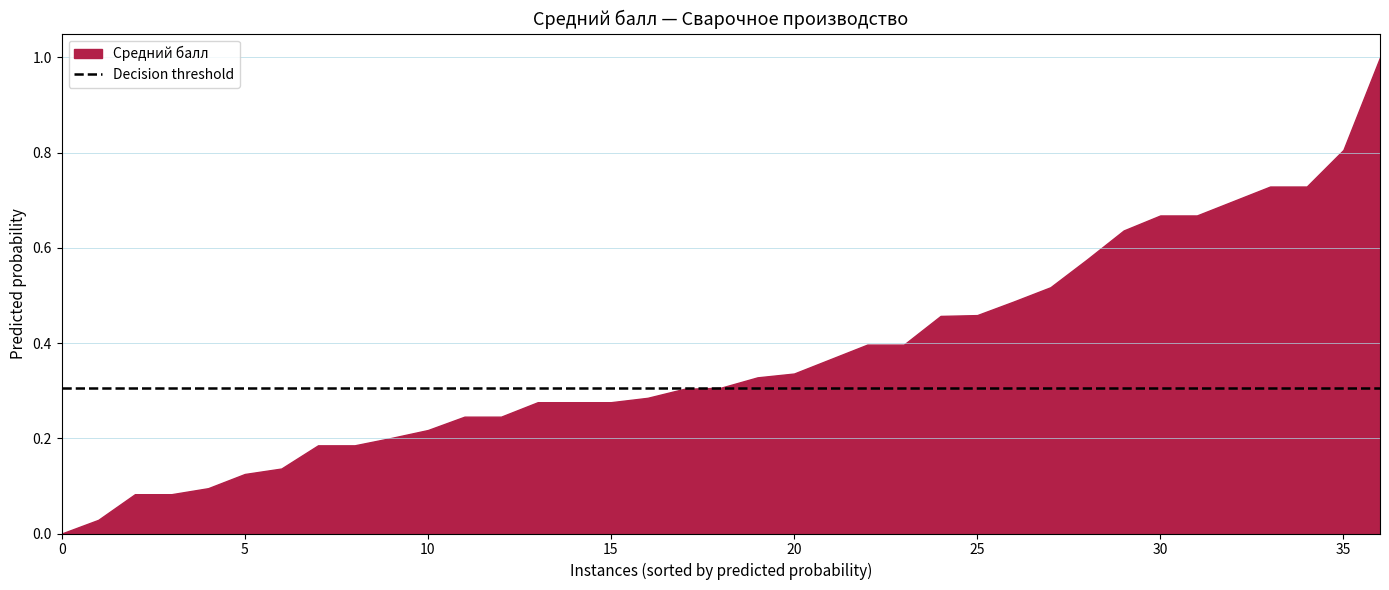

What is the difference between the maximum and minimum values?

1.0